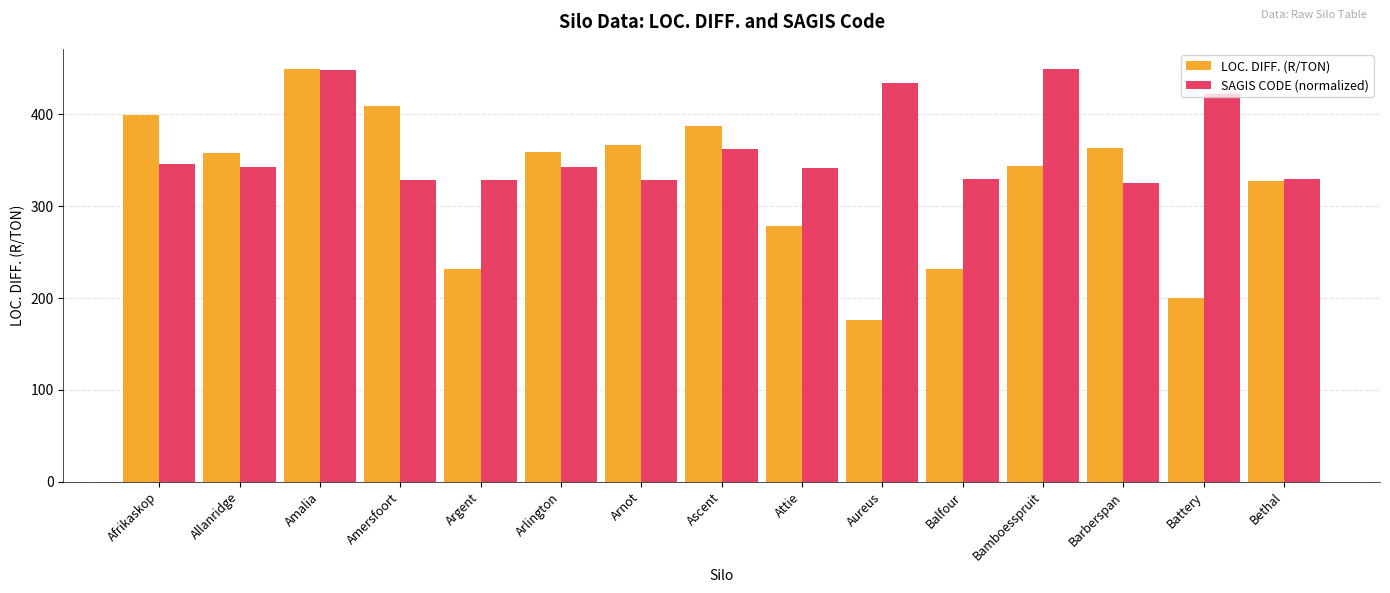

Which series has the widest spread of values?

LOC. DIFF. (R/TON)